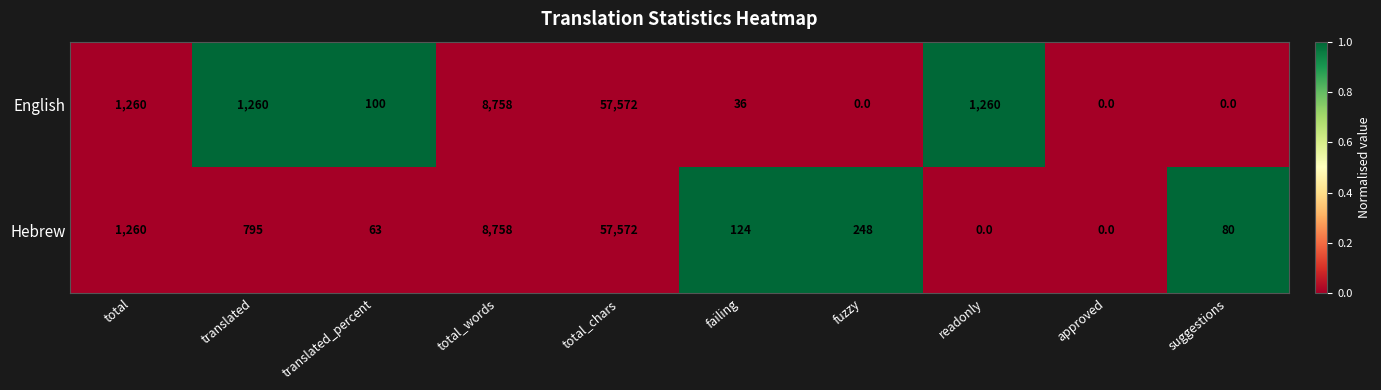

List the series in order of their overall mean, highest first.

English, Hebrew